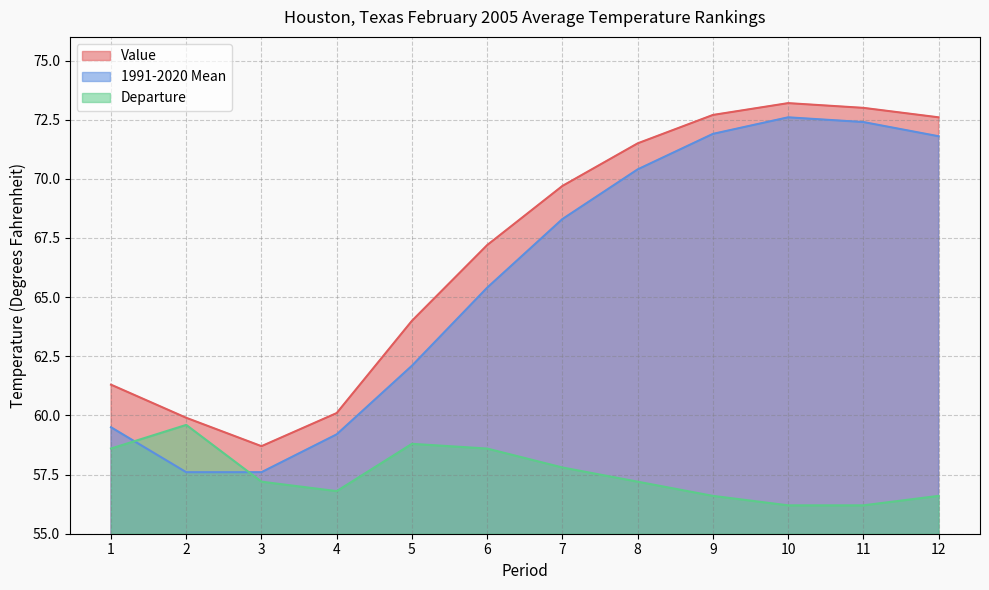

True or false: Value has a value of 43.0 at 12.

False